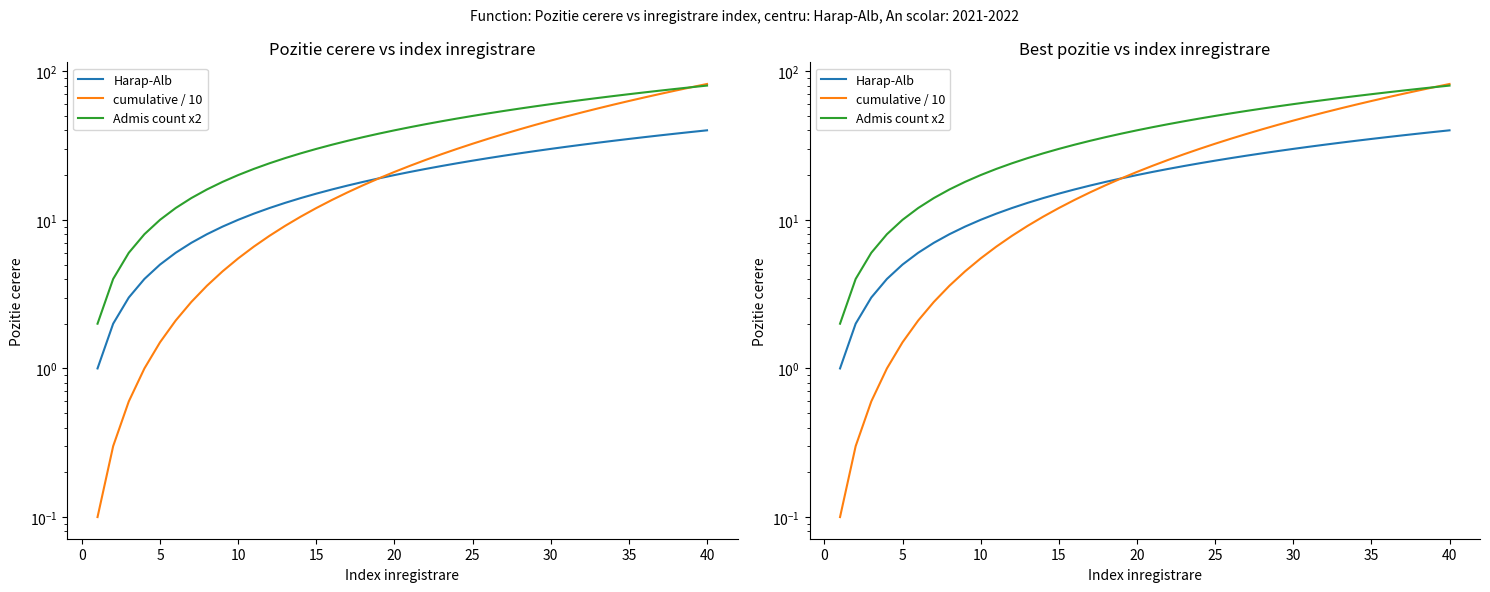

Reading right to left, list all the values displayed in this chart.

Harap-Alb: 40.0	39.0	38.0	37.0	36.0	35.0	34.0	33.0	32.0	31.0	30.0	29.0	28.0	27.0	26.0	25.0	24.0	23.0	22.0	21.0	20.0	19.0	18.0	17.0	16.0	15.0	14.0	13.0	12.0	11.0	10.0	9.0	8.0	7.0	6.0	5.0	4.0	3.0	2.0	1.0
cumulative / 10: 82.0	78.0	74.1	70.3	66.6	63.0	59.5	56.1	52.8	49.6	46.5	43.5	40.6	37.8	35.1	32.5	30.0	27.6	25.3	23.1	21.0	19.0	17.1	15.3	13.6	12.0	10.5	9.1	7.8	6.6	5.5	4.5	3.6	2.8	2.1	1.5	1.0	0.6	0.3	0.1
Admis count x2: 80.0	78.0	76.0	74.0	72.0	70.0	68.0	66.0	64.0	62.0	60.0	58.0	56.0	54.0	52.0	50.0	48.0	46.0	44.0	42.0	40.0	38.0	36.0	34.0	32.0	30.0	28.0	26.0	24.0	22.0	20.0	18.0	16.0	14.0	12.0	10.0	8.0	6.0	4.0	2.0